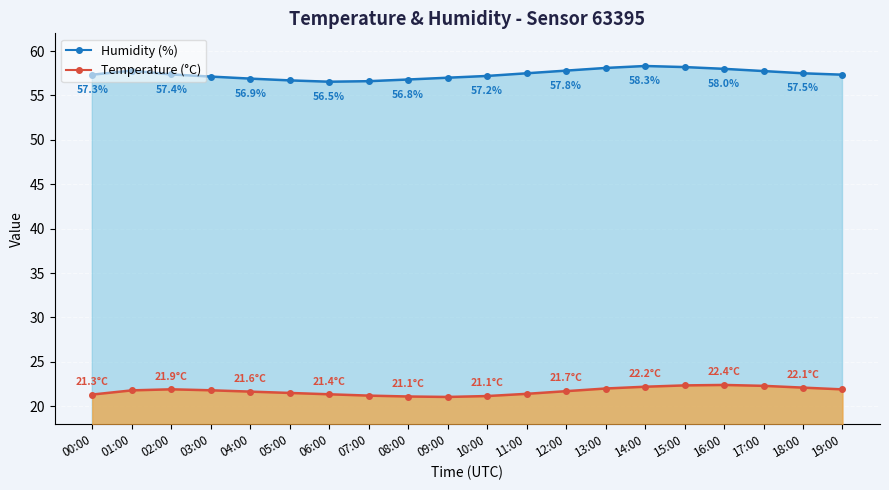

Which category has the highest value in the temperature series?

16:00